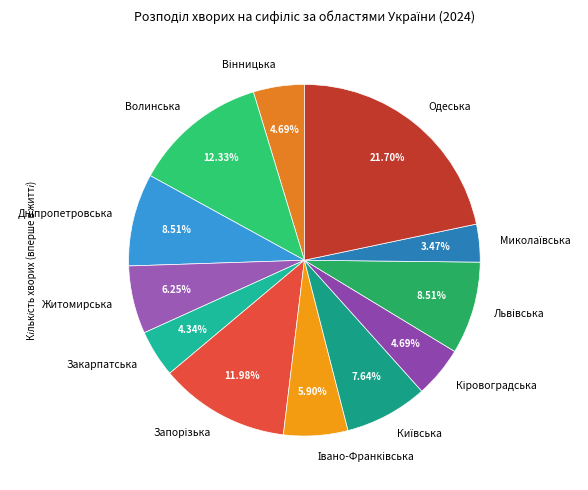

Is there any slice that represents more than half of the pie?

No